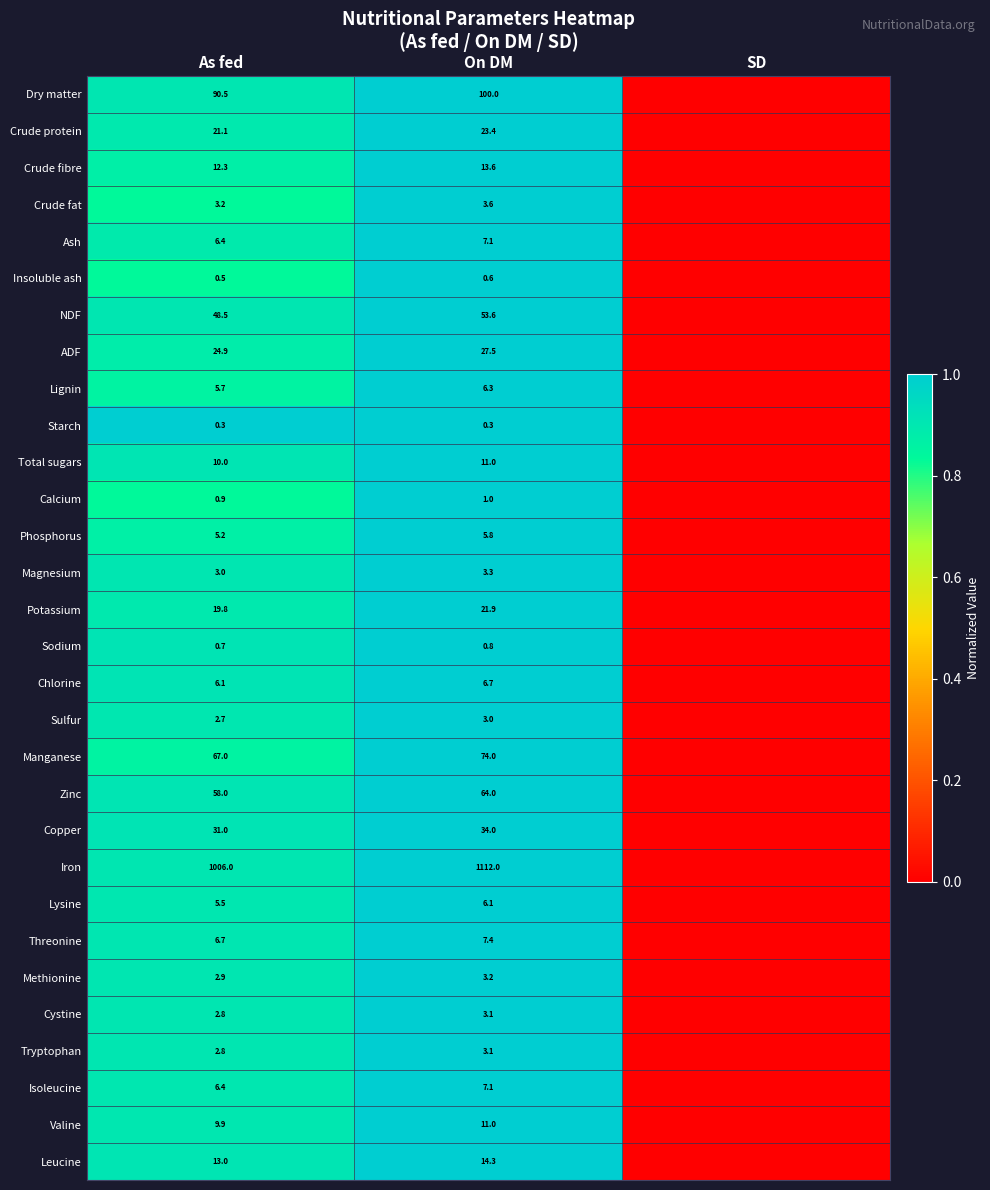

Is the value of Lysine at On DM greater than the value of Chlorine at On DM?

No